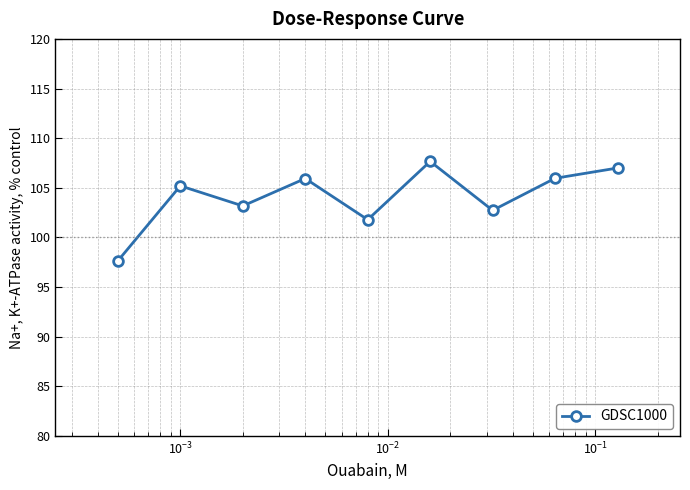

What is the difference between the second highest and minimum values?

9.4